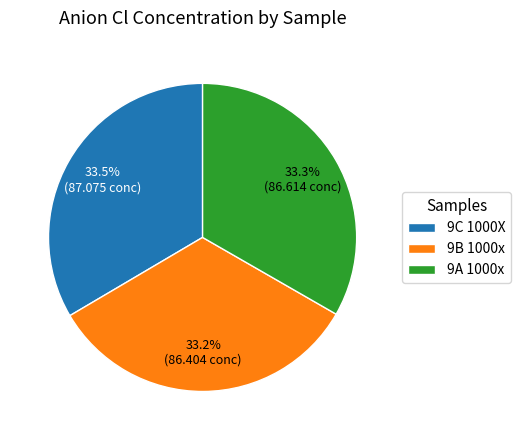

Is the sum of 9C 1000X and 9A 1000x greater than half?

Yes